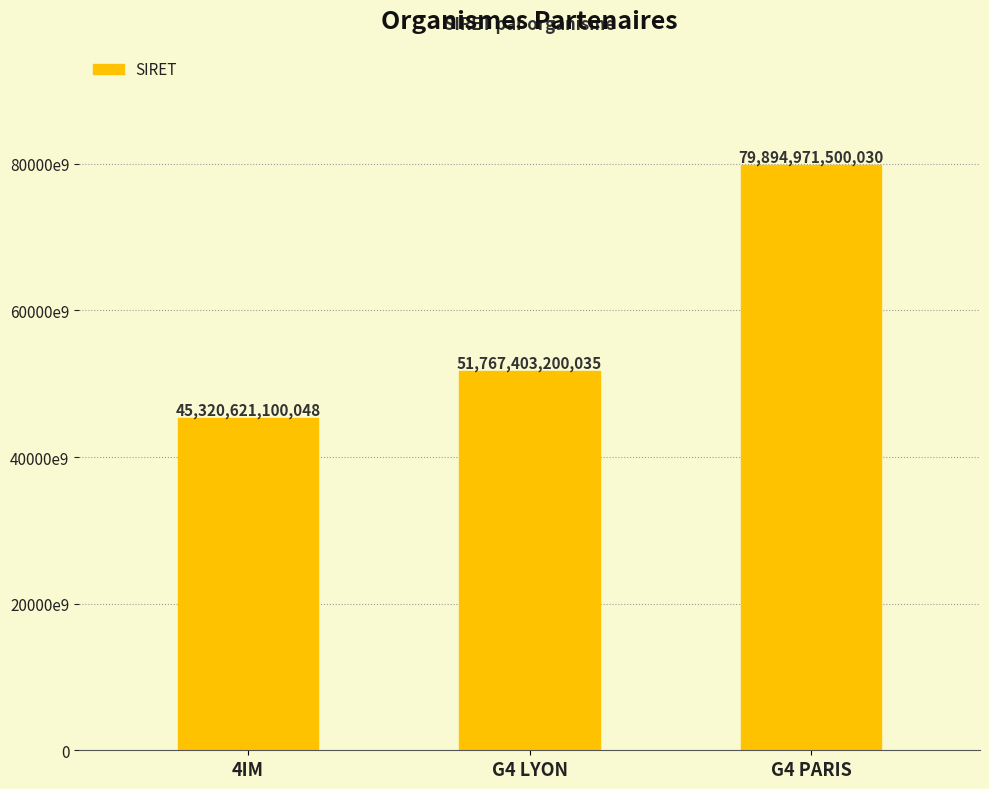

What is the difference between the maximum and minimum values?

34574350399982